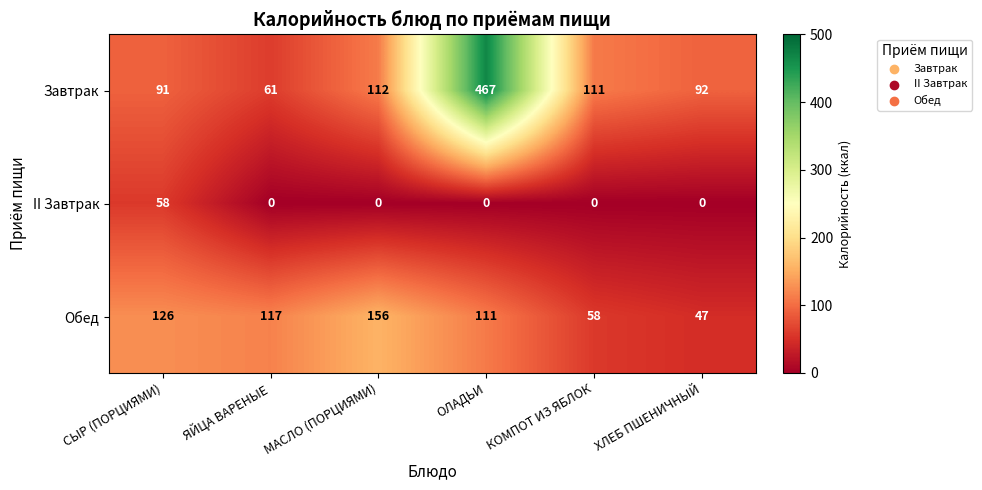

True or false: II Завтрак has a value of 0 at ЯЙЦА ВАРЕНЫЕ.

True